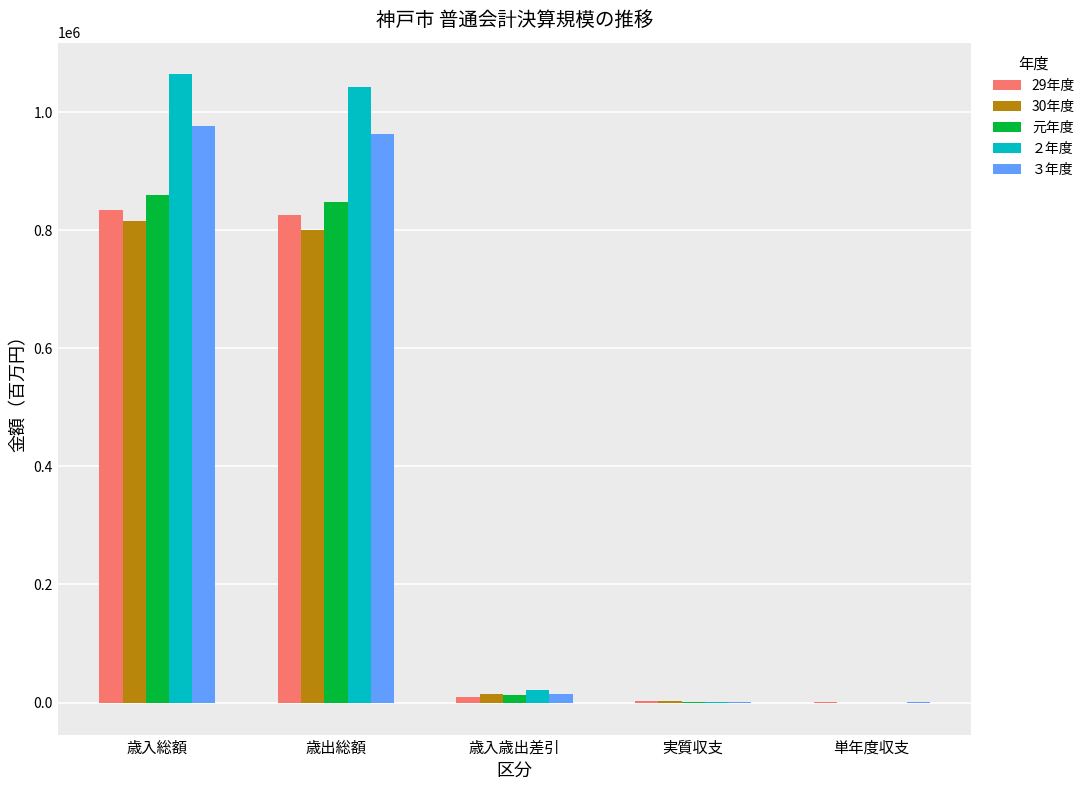

What is the maximum value shown in the chart?

1064735